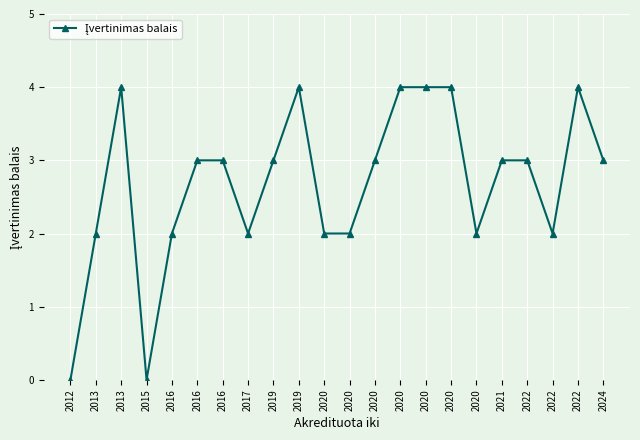

What is the change in value from 2016 to 2020?

+2